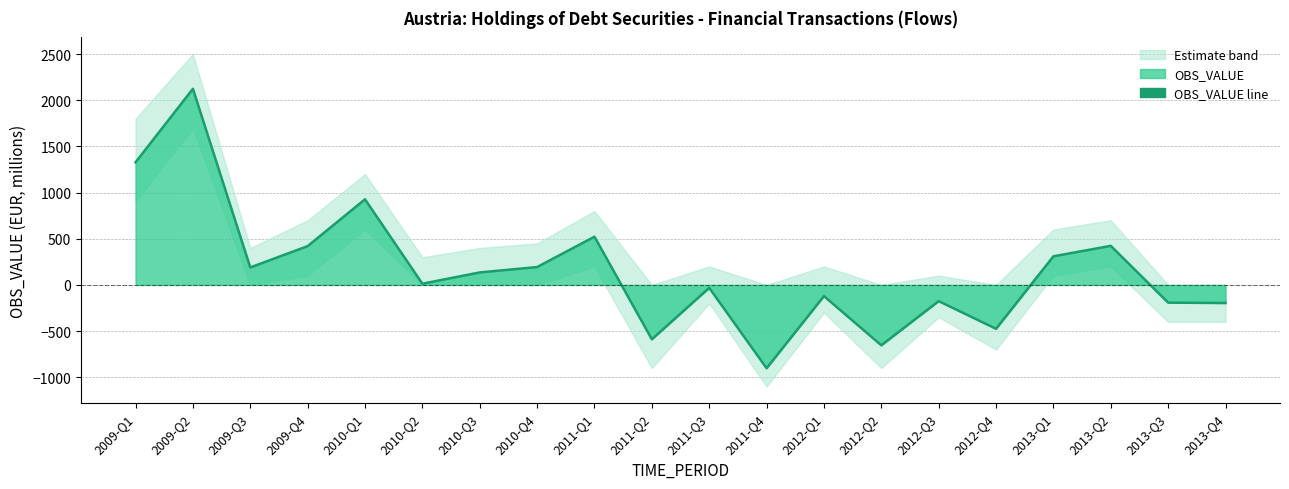

List the labels in order of value, smallest first.

2011-Q4, 2012-Q2, 2011-Q2, 2012-Q4, 2013-Q4, 2013-Q3, 2012-Q3, 2012-Q1, 2011-Q3, 2010-Q2, 2010-Q3, 2009-Q3, 2010-Q4, 2013-Q1, 2009-Q4, 2013-Q2, 2011-Q1, 2010-Q1, 2009-Q1, 2009-Q2